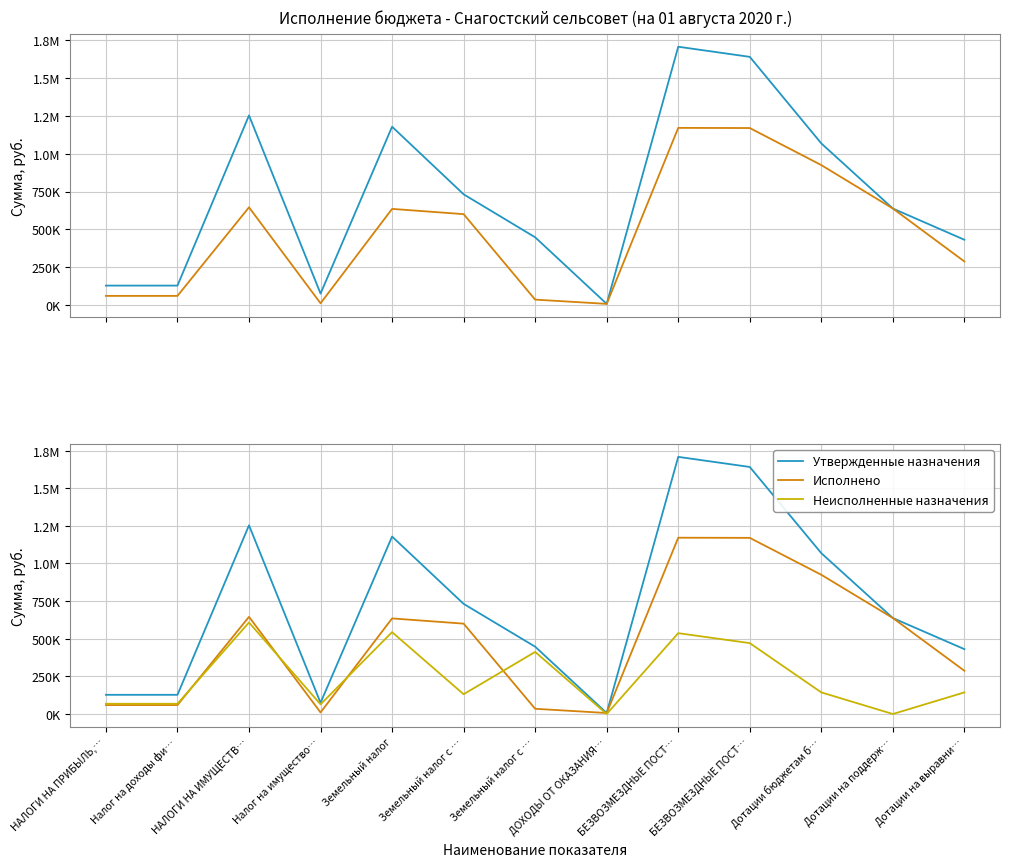

Rank the series at БЕЗВОЗМЕЗДНЫЕ ПОСТ… from lowest to highest value.

Неисполненные назначения, Исполнено, Утвержденные назначения